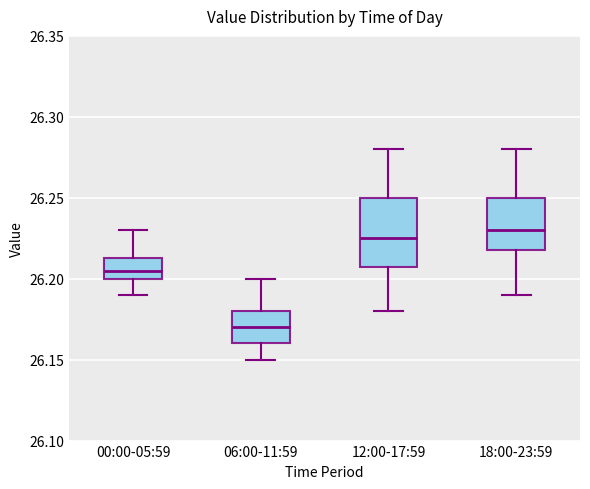

Comparing the boxes themselves (not the whiskers), which one is the tallest?

12:00-17:59